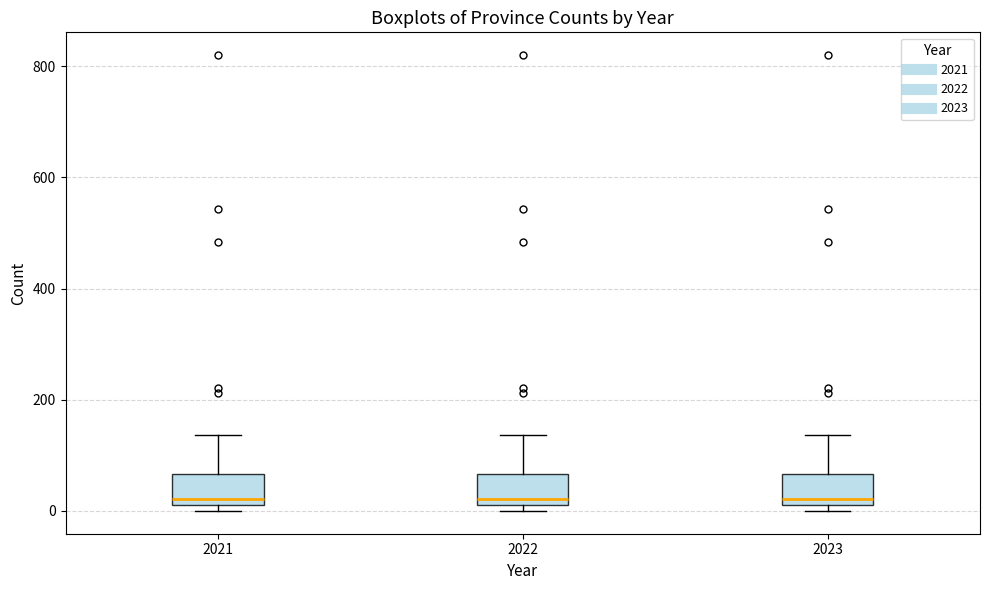

Reading left to right, read every box against the y-axis: the position of its median line, the range the box covers, and the ends of its whiskers. The values are not printed on the chart, so give them approximately, as read against the axis.

2021: median 20 (just above the box's lower edge), box 20 to 60, whiskers 0 to 140
2022: median 20 (just above the box's lower edge), box 20 to 60, whiskers 0 to 140
2023: median 20 (just above the box's lower edge), box 20 to 60, whiskers 0 to 140